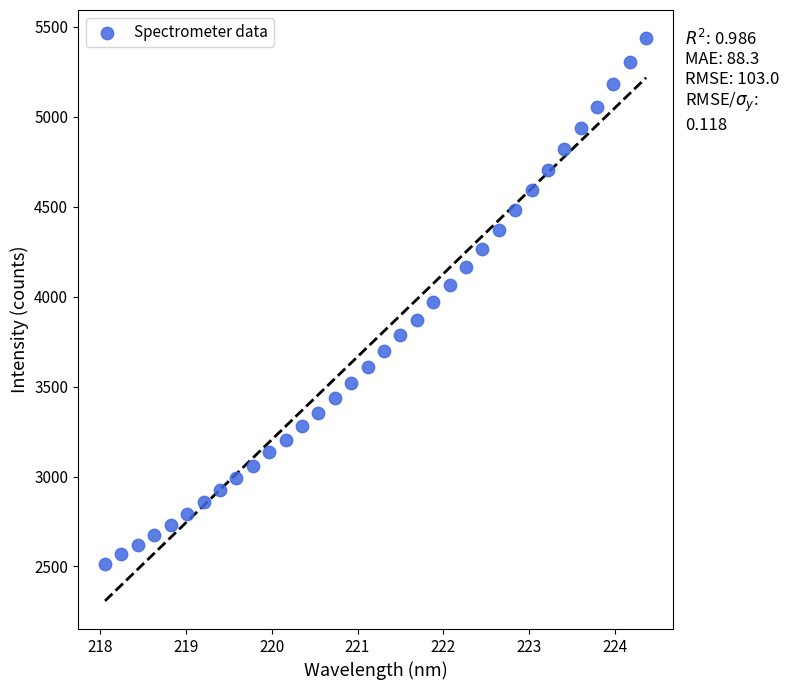

What is the range of Y values (max minus min)?

2925.9